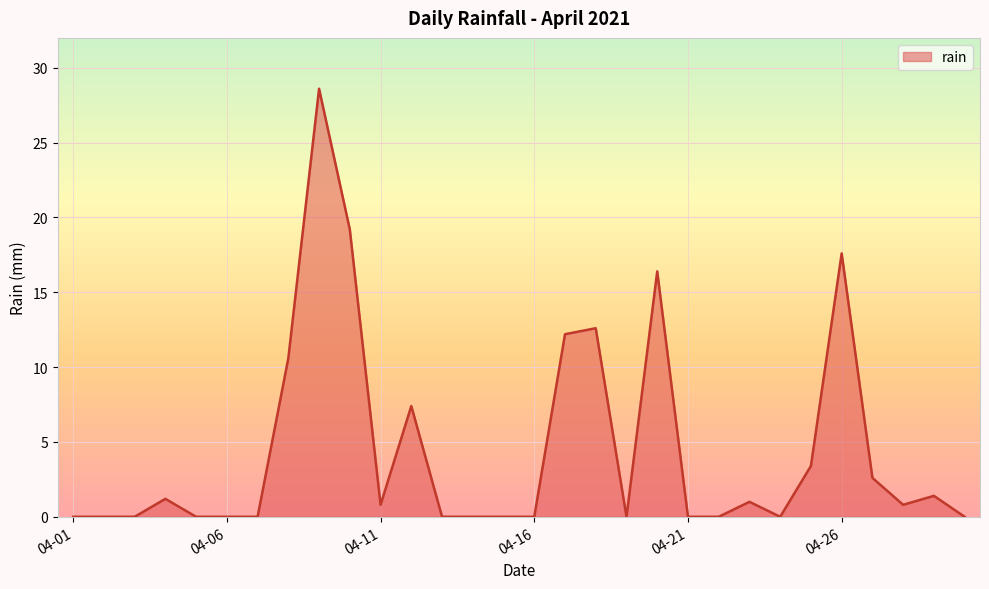

What is the difference between the maximum and minimum values?

28.6